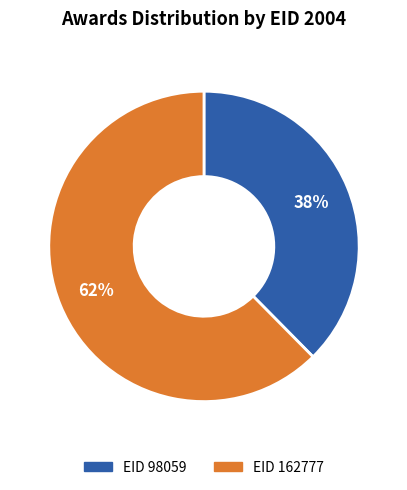

True or false: EID 162777 accounts for 57% of the total.

False